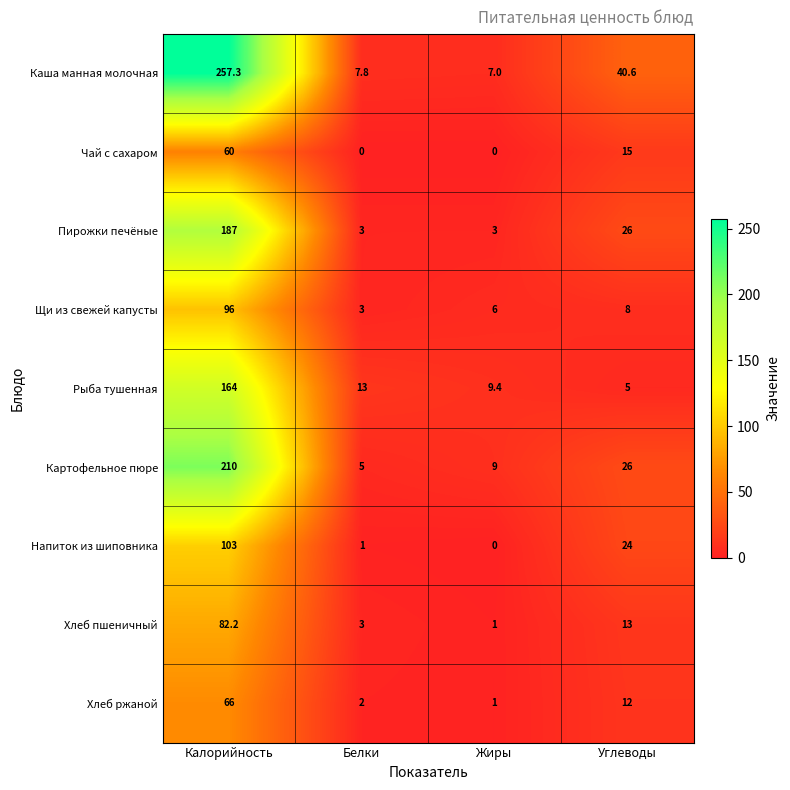

List the series in order of their peak value, highest first.

Каша манная молочная, Картофельное пюре, Пирожки печёные, Рыба тушенная, Напиток из шиповника, Щи из свежей капусты, Хлеб пшеничный, Хлеб ржаной, Чай с сахаром